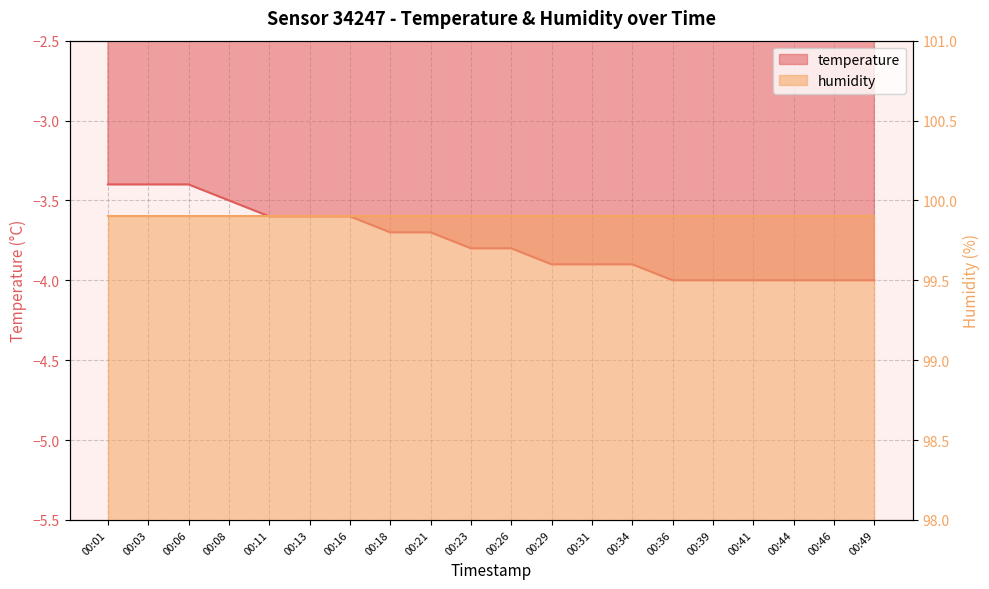

What is the maximum value shown in the chart?

-3.4